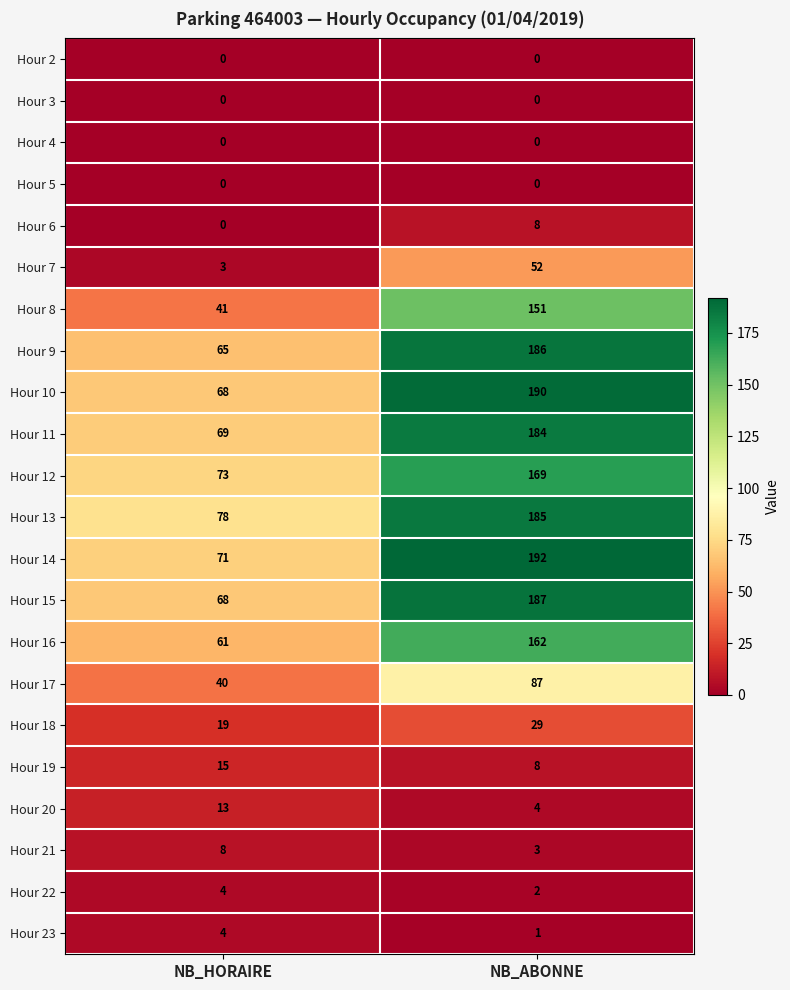

At which category is the sum across all series the highest?

NB_ABONNE